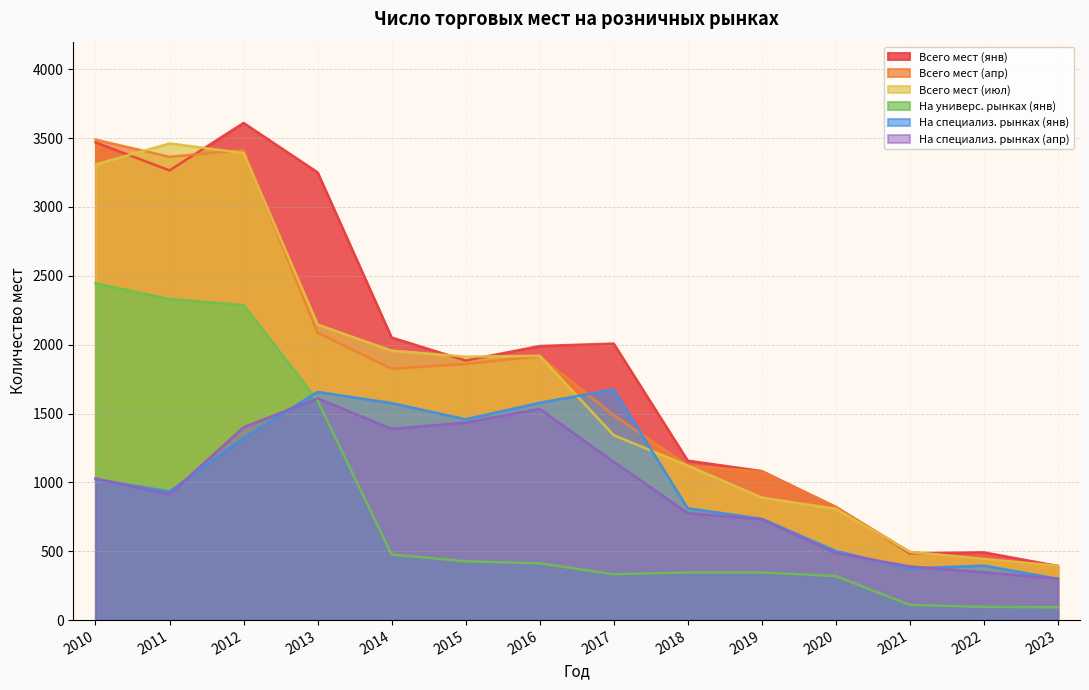

What is the sum of the Всего мест (июл) values at 2016 and 2021?

2414